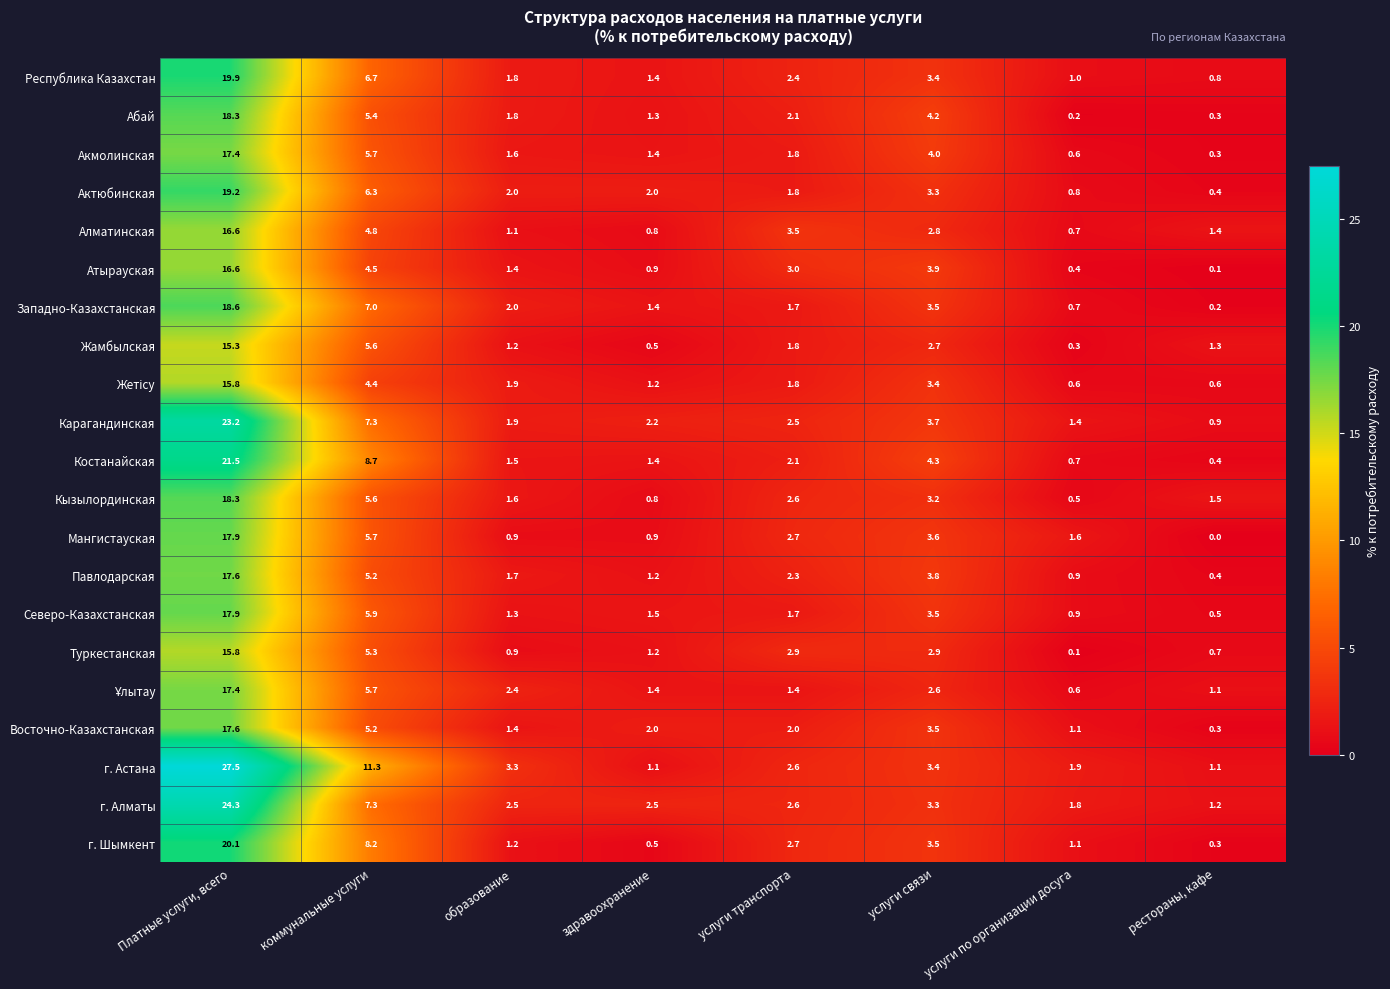

At which label does г. Астана first exceed 3?

Платные услуги, всего